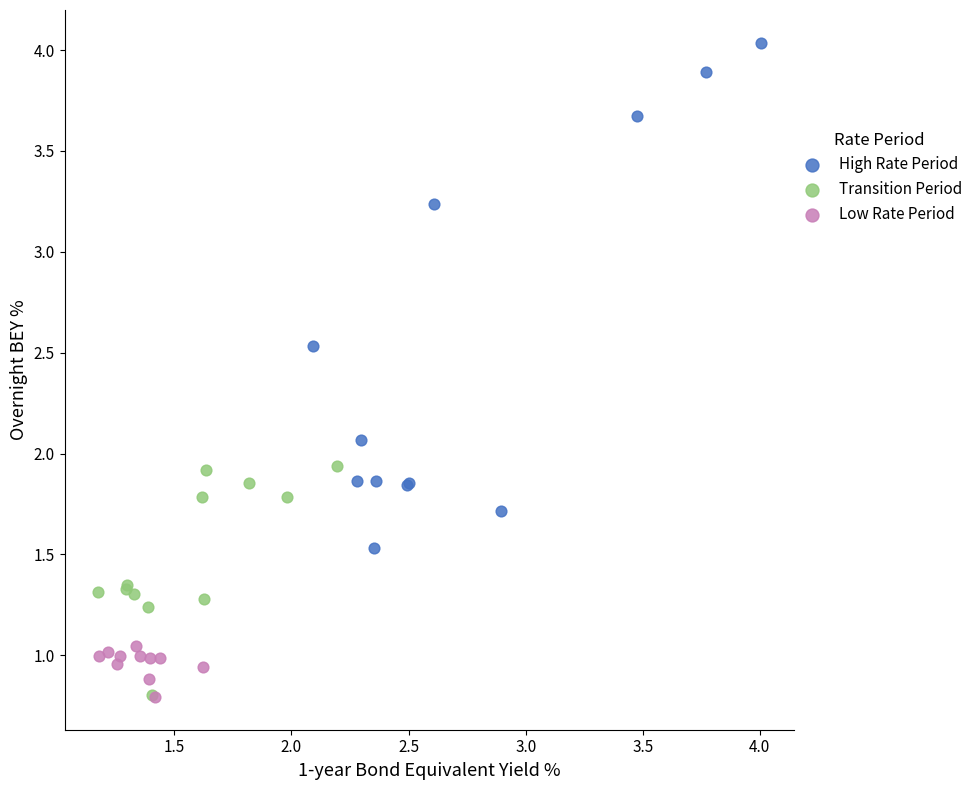

Which series contains the highest Y value?

High Rate Period